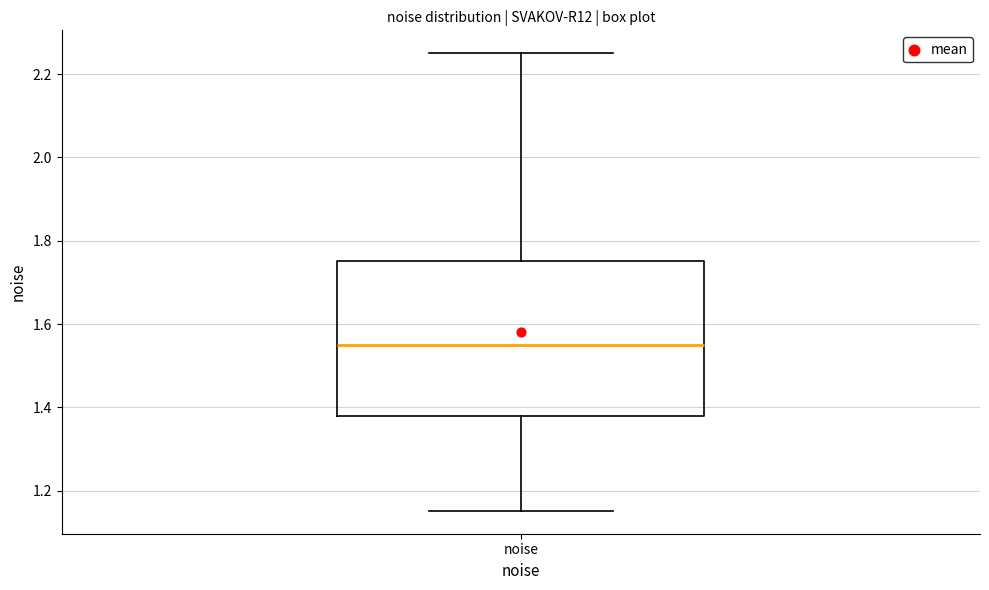

Transcribe this box plot: give where the median line is, the range the box spans, and where the two whiskers end, as read against the y-axis. The values are not printed on the chart, so give them approximately, as read against the axis.

median 1.54, box 1.38 to 1.76, whiskers 1.16 to 2.26